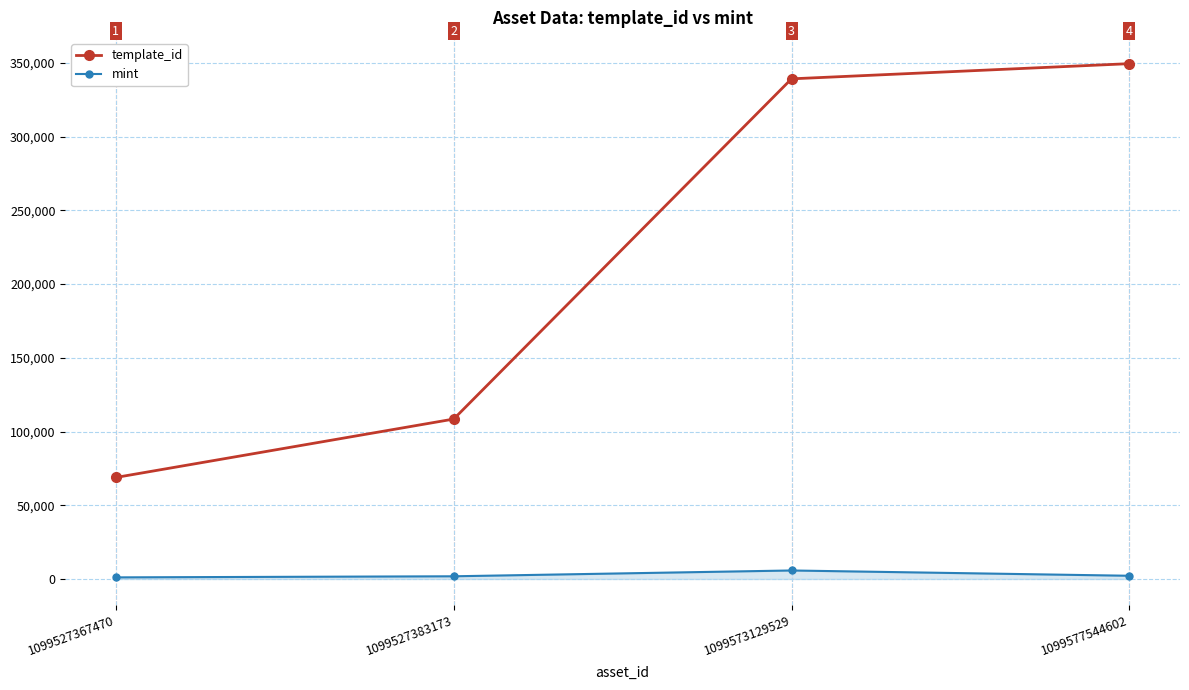

What are all the series names shown in the legend?

template_id, mint